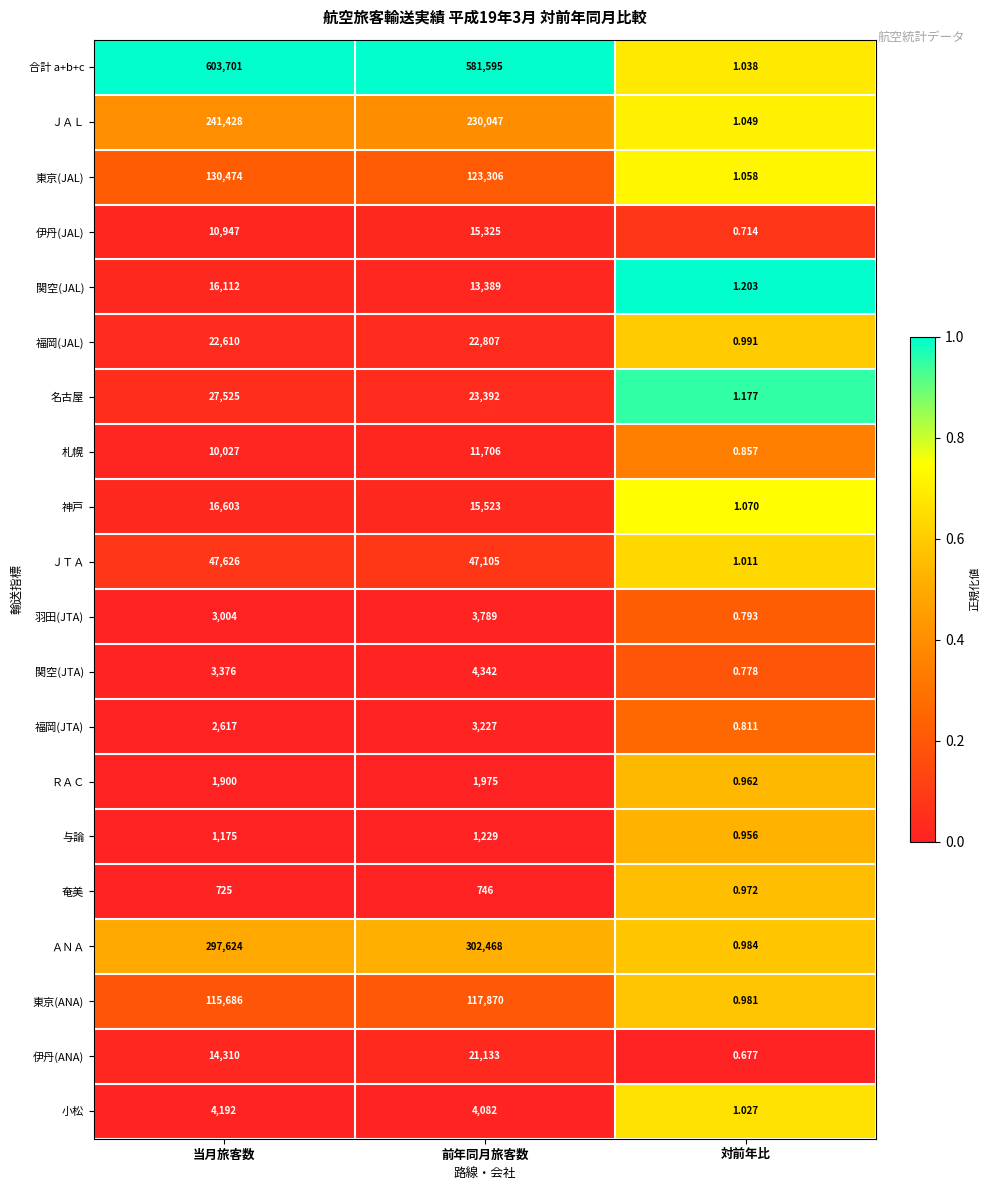

Which series changed the most between 当月旅客数 and 対前年比?

合計 a+b+c